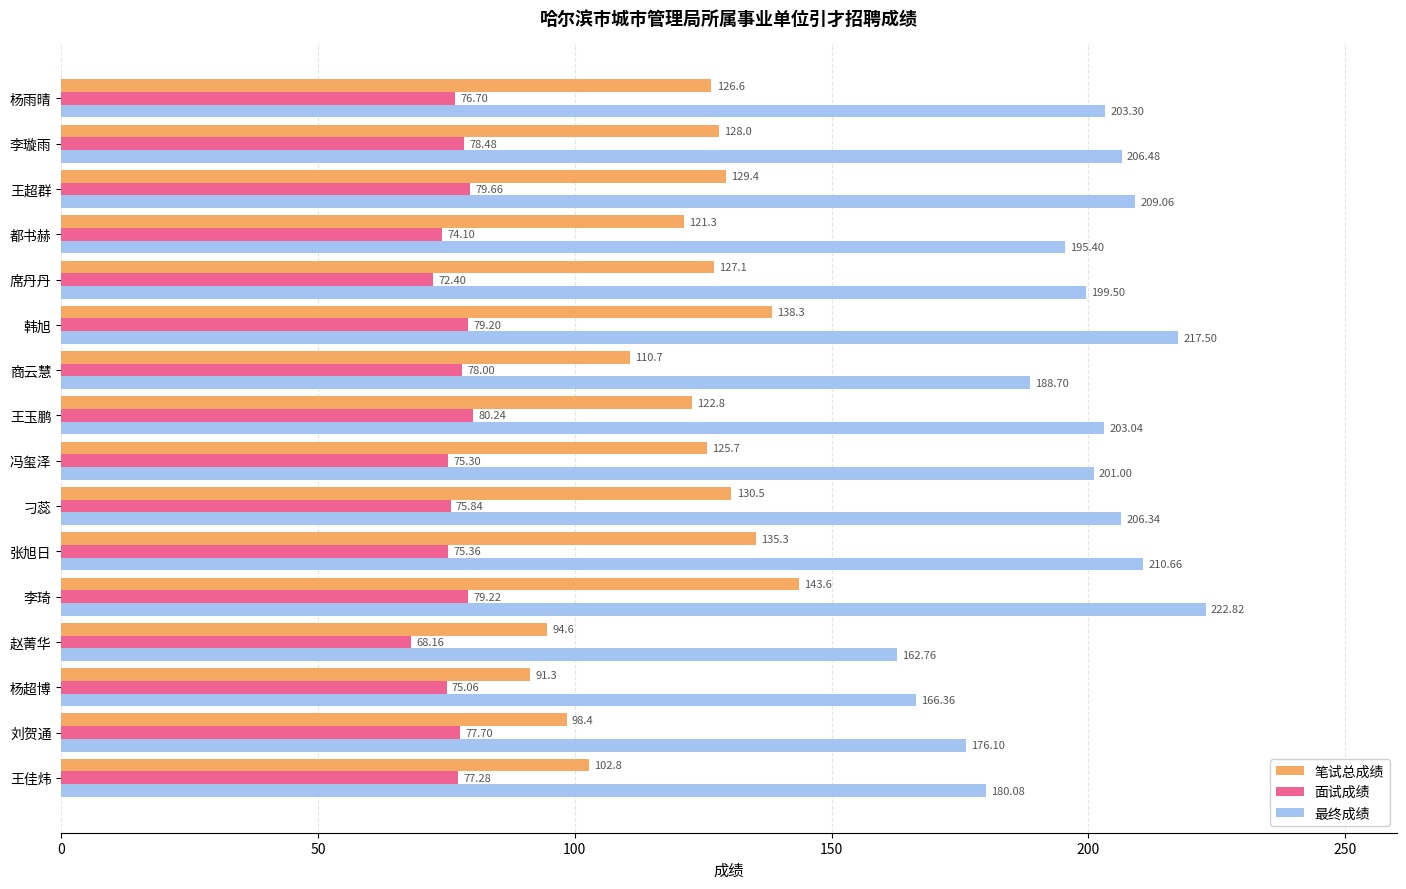

List the series in order of their overall mean, highest first.

最终成绩, 笔试总成绩, 面试成绩